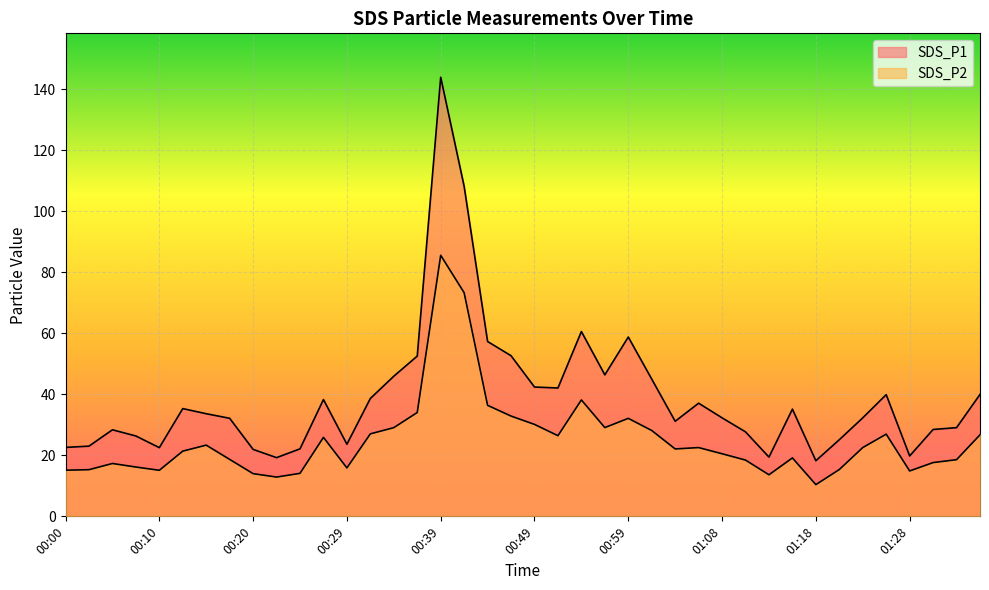

How many lines are shown in the chart?

2